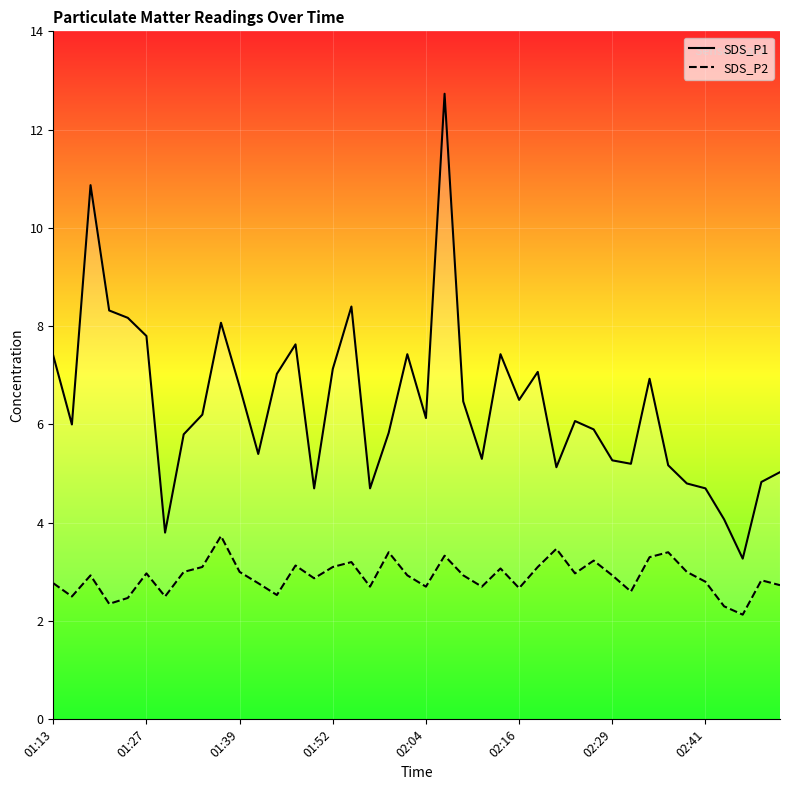

True or false: SDS_P1 and SDS_P2 cross at least once.

False